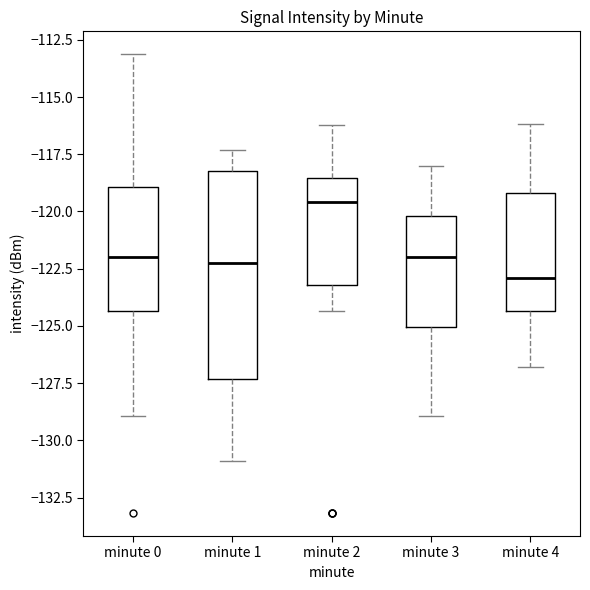

Which box is the tallest, from its lower edge to its upper edge?

minute 1